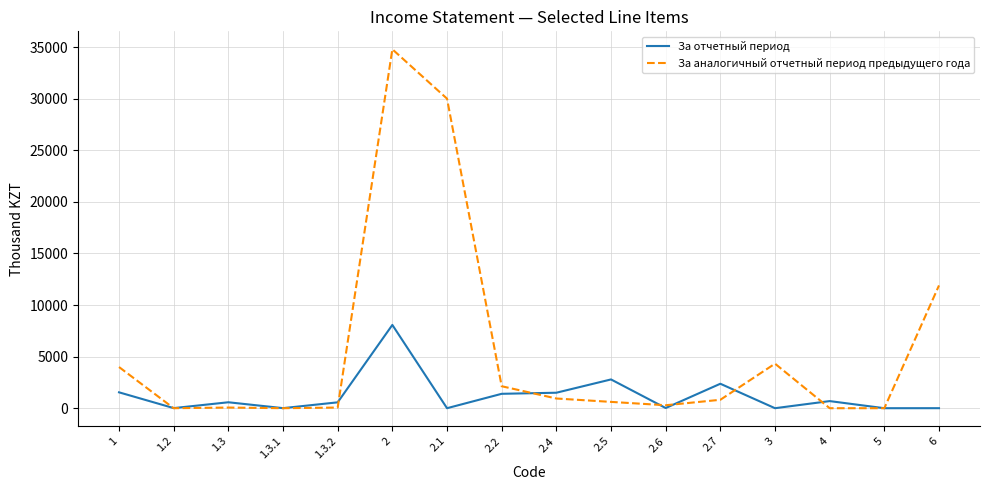

What is the highest value of the За аналогичный отчетный период предыдущего года series?

34784